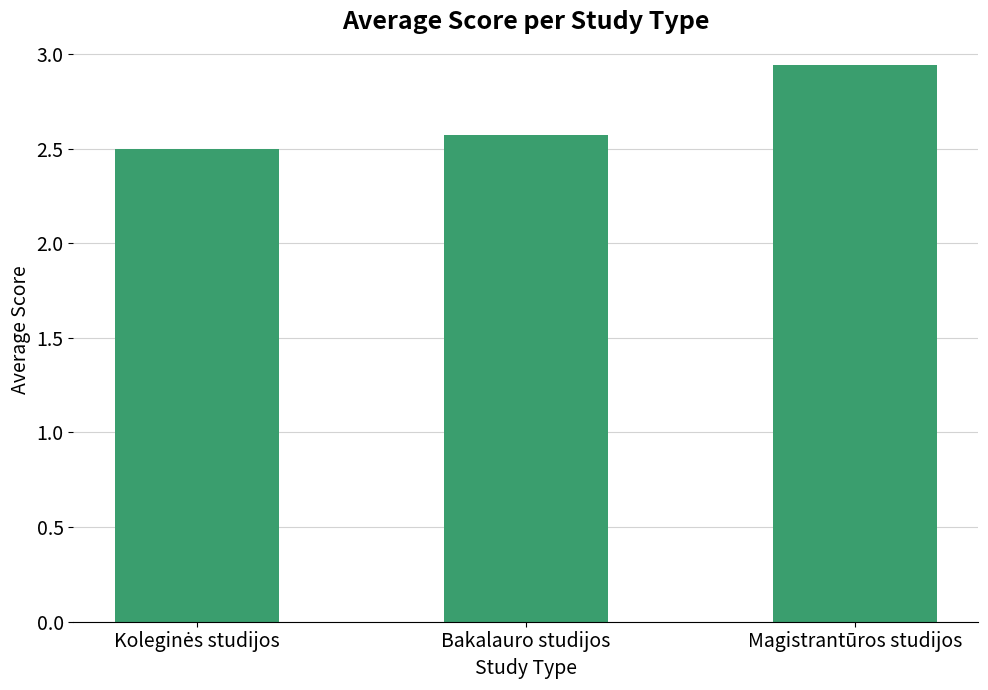

What is the label of the 2nd bar from the left?

Bakalauro studijos